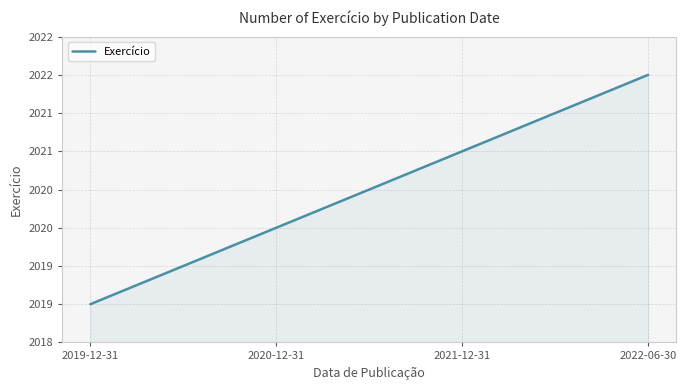

Does the chart have visible grid lines?

Yes